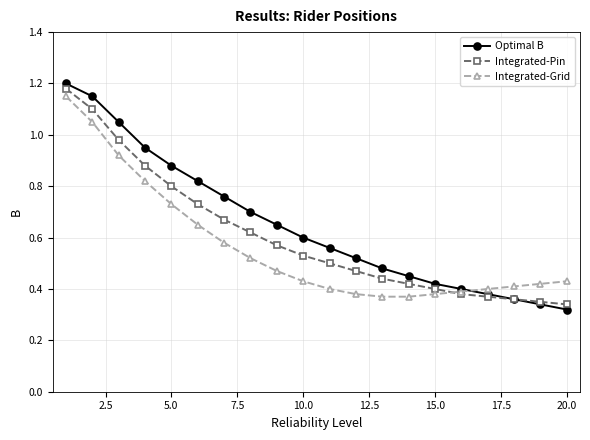

Is this an area chart (filled region under the line)?

No